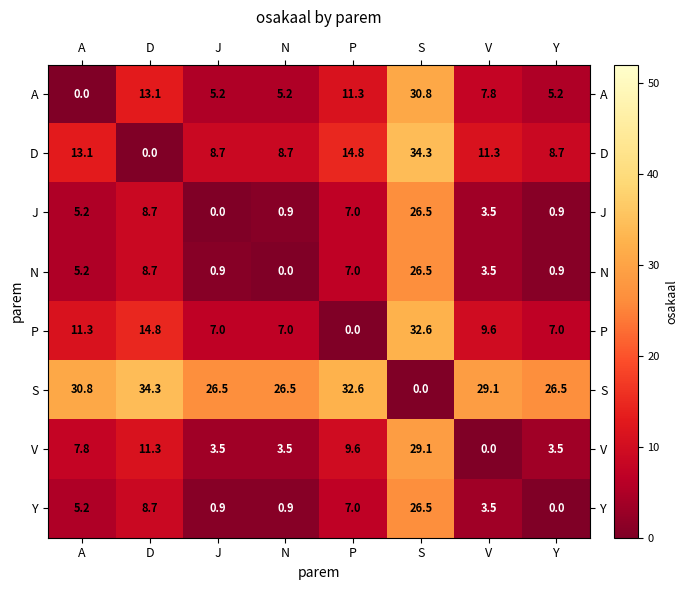

How many values in the J series are below 5?

4